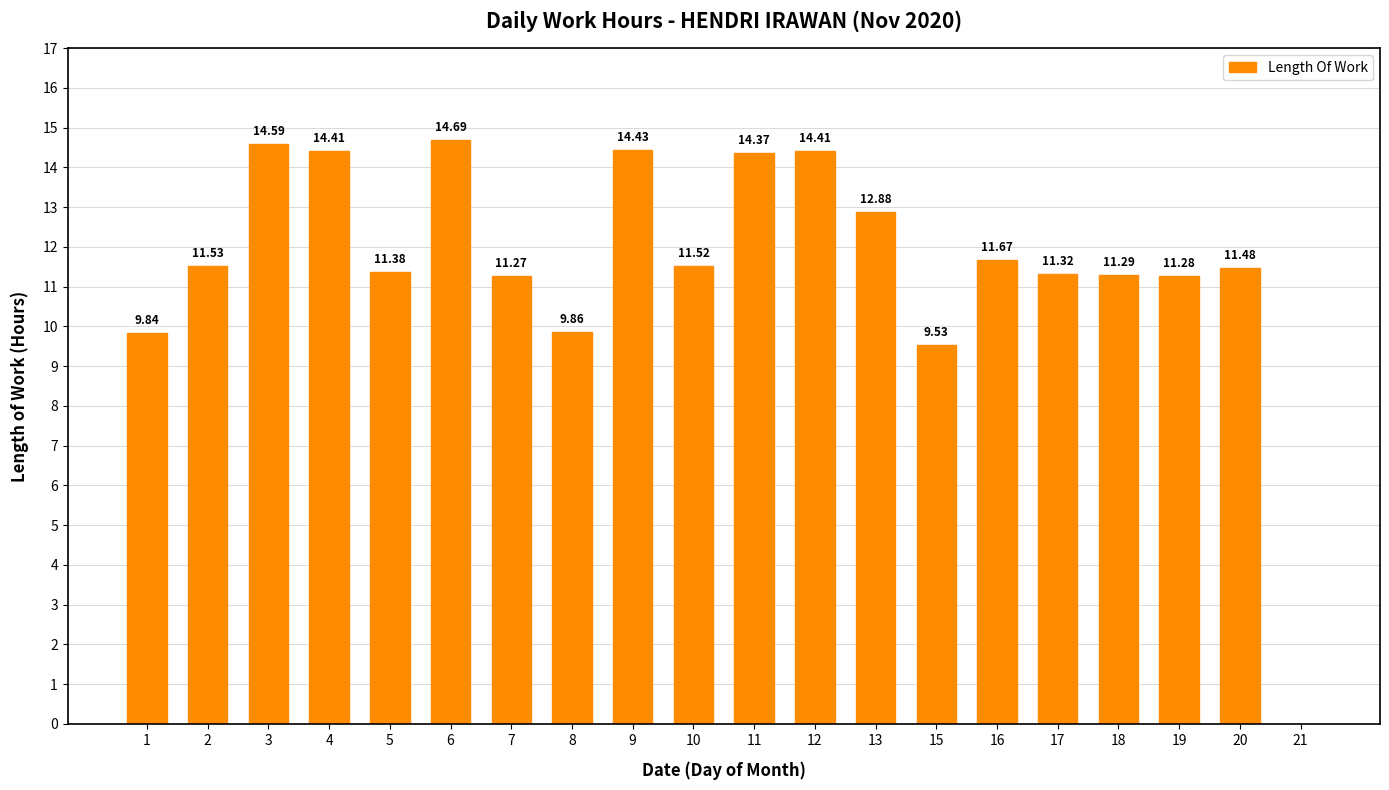

Approximately how many times larger is the value at 19 compared to 13?

0.9